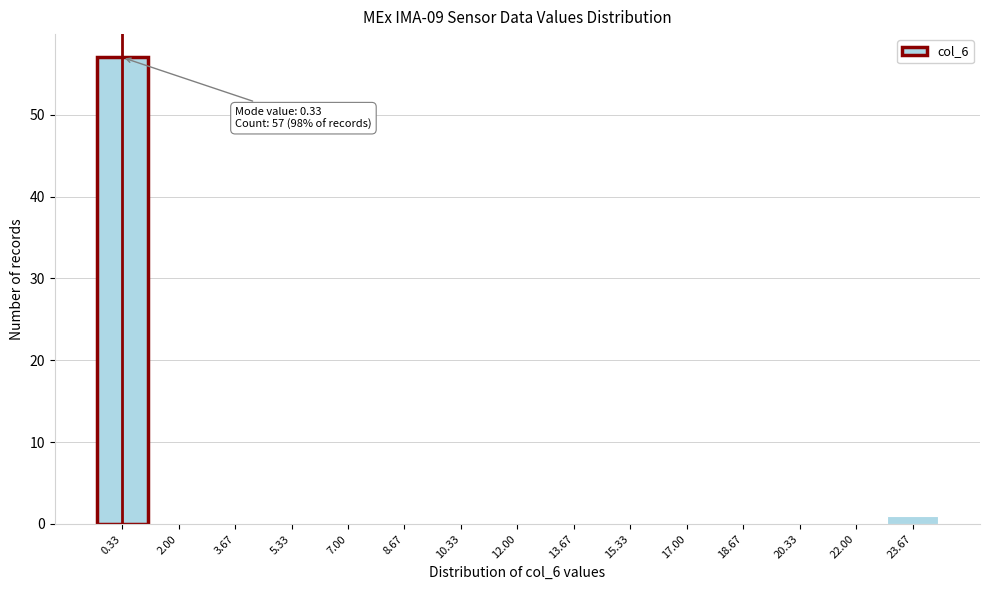

Which range on the x-axis has the tallest bar?

-0.4 to 1.2